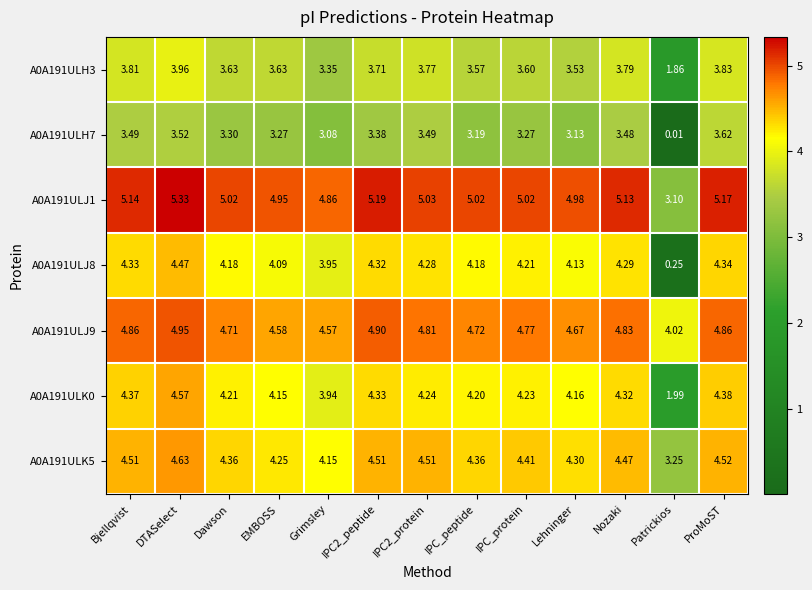

Which category has the highest value across all series?

DTASelect